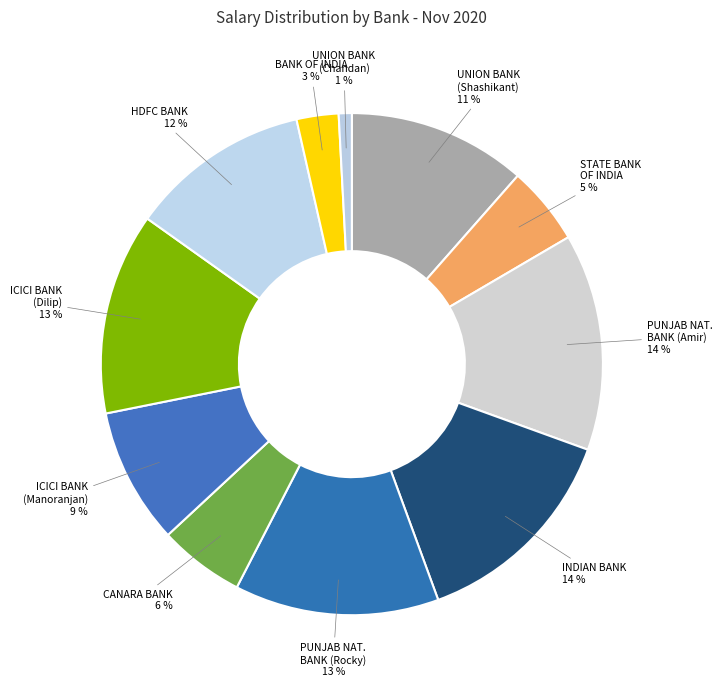

Is it true that HDFC BANK is 12% of the pie?

True